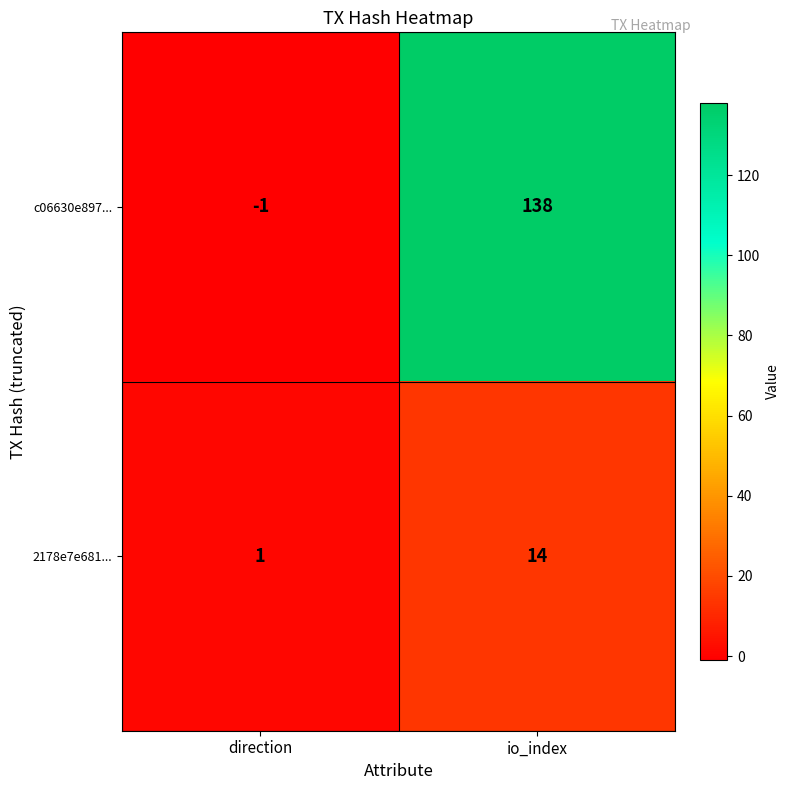

True or false: c06630e897... has a value of 240 at io_index.

False